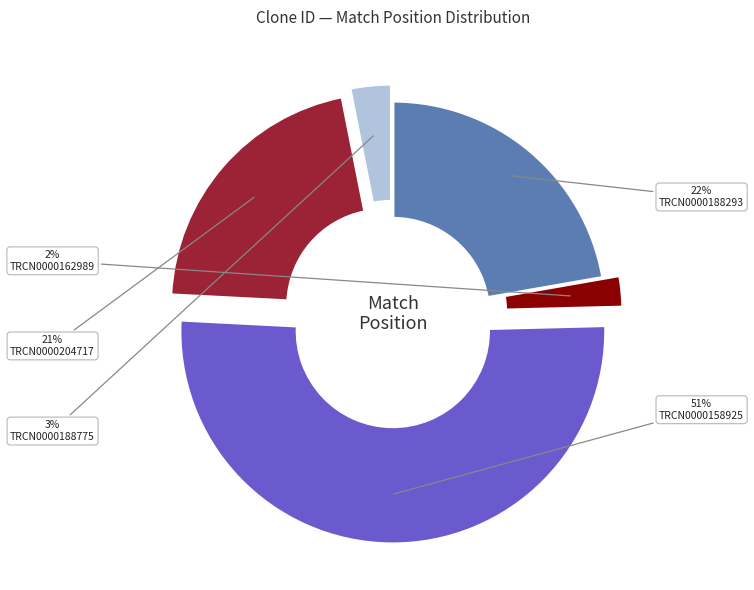

To the nearest percent, what is the average slice percentage?

20%